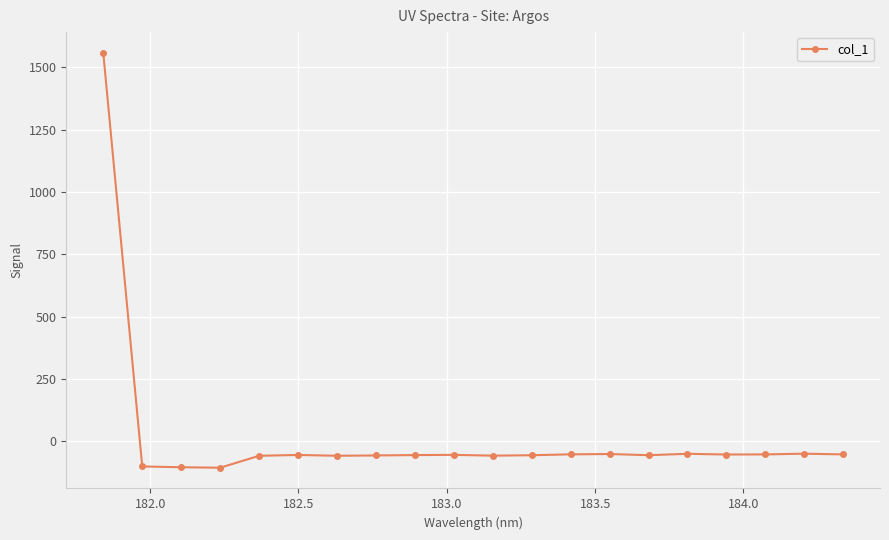

True or false: there are more than 2 points higher than both neighbors.

True